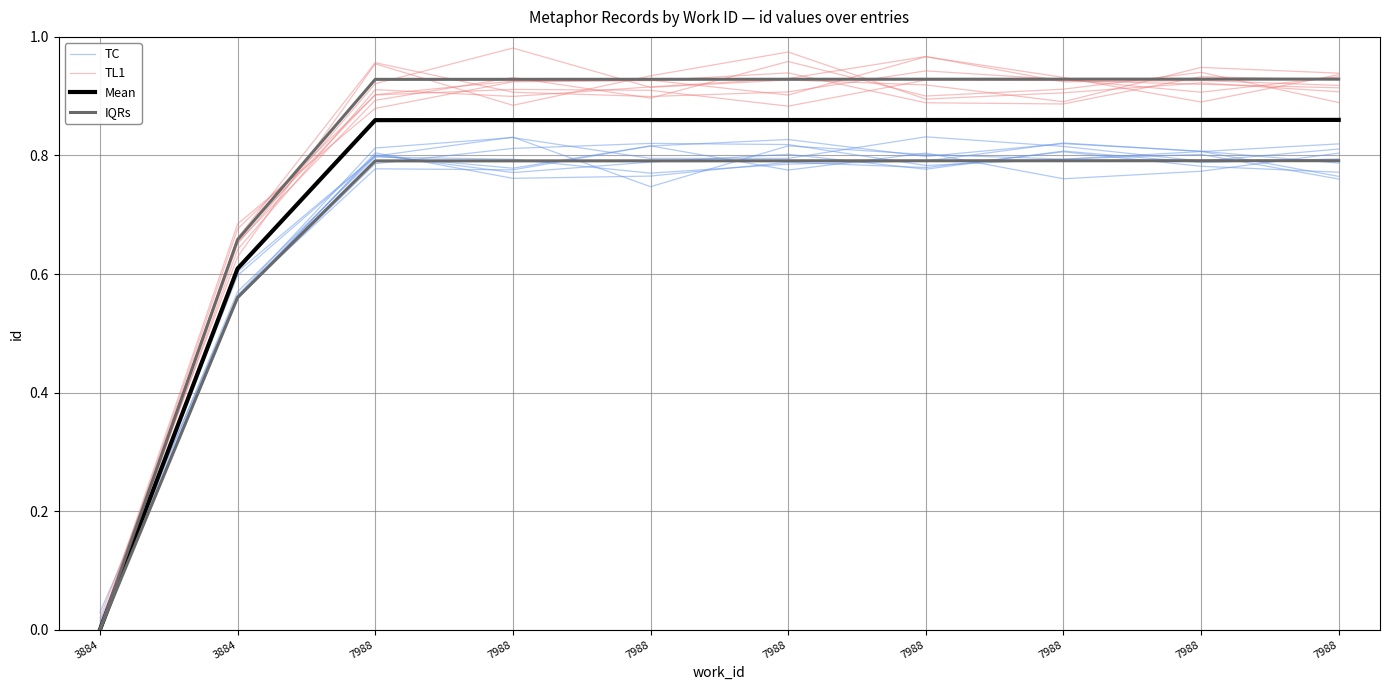

The value of Mean at 7988 is 1.3. True or false?

False